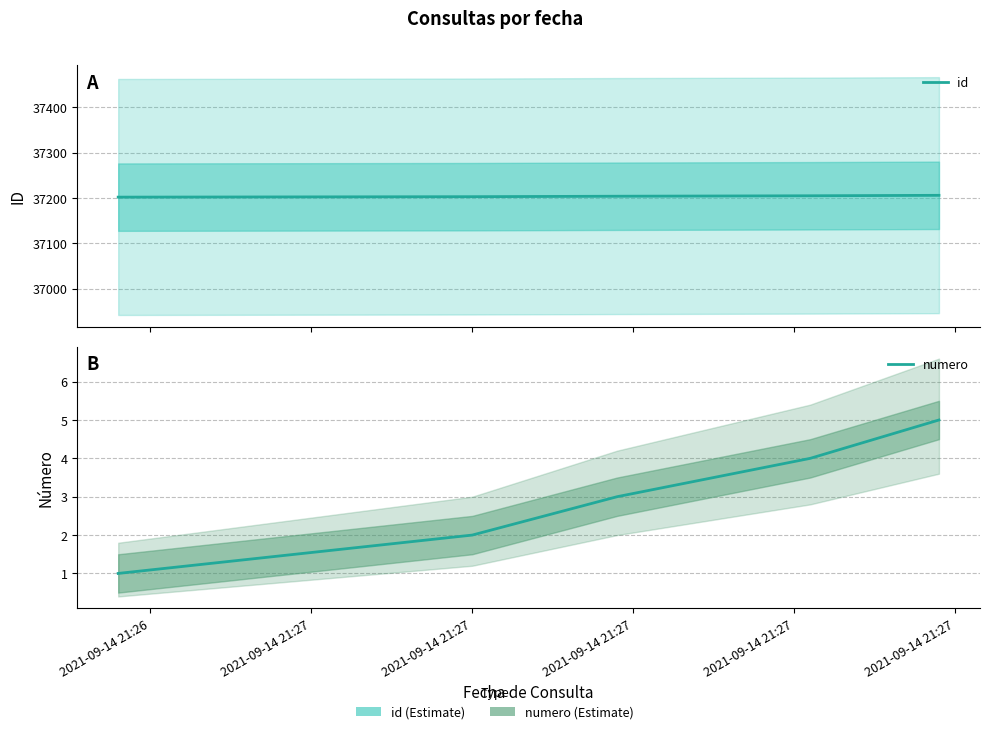

Between 2021-09-14 21:27 and 2021-09-14 21:27, which series saw the biggest shift?

id